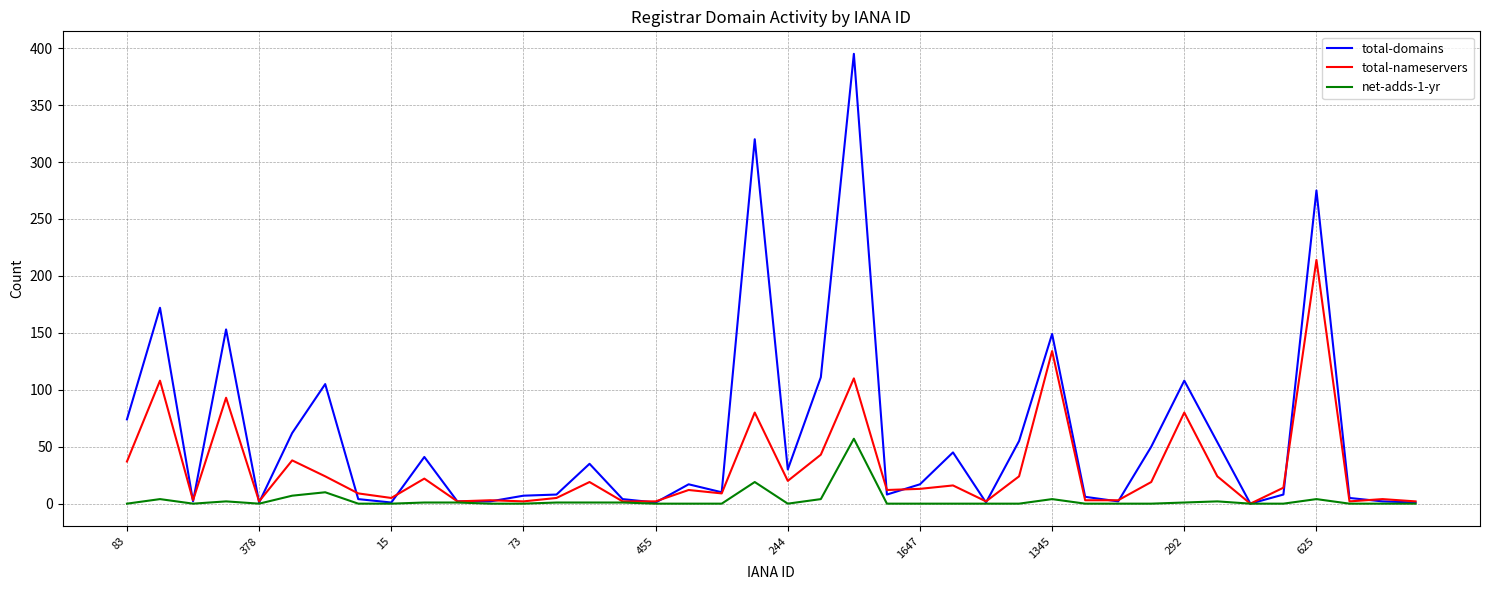

List the series in order of their overall mean, highest first.

total-domains, total-nameservers, net-adds-1-yr